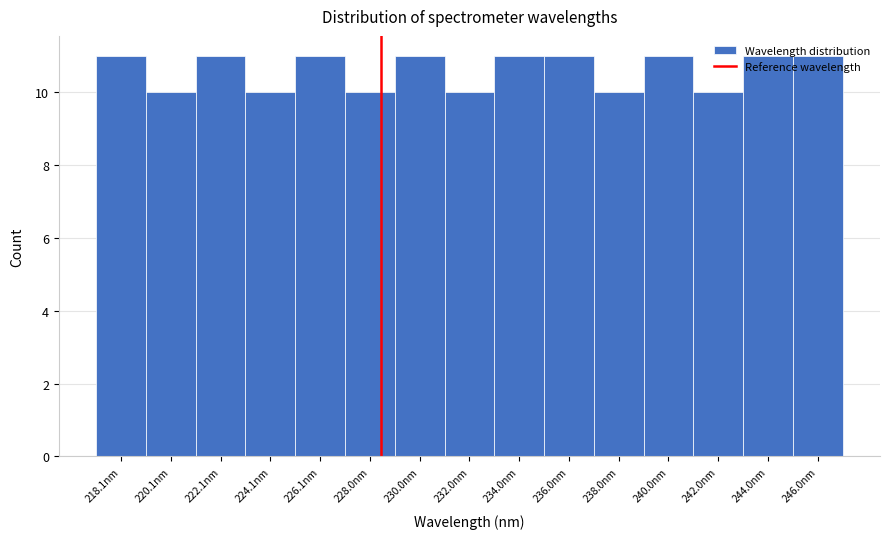

Which has a higher value, 224.1nm or 218.1nm?

218.1nm